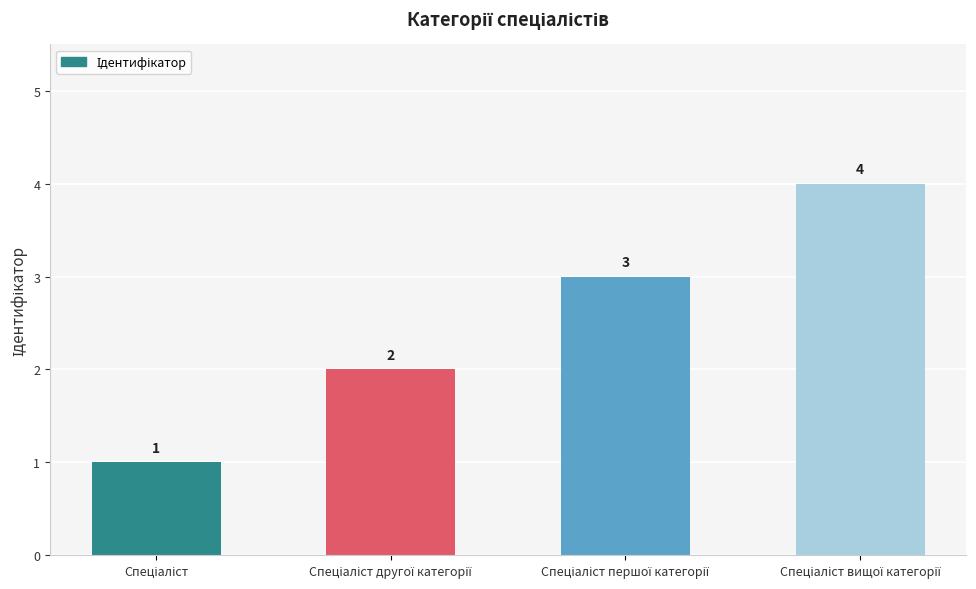

What is the maximum value shown in the chart?

4